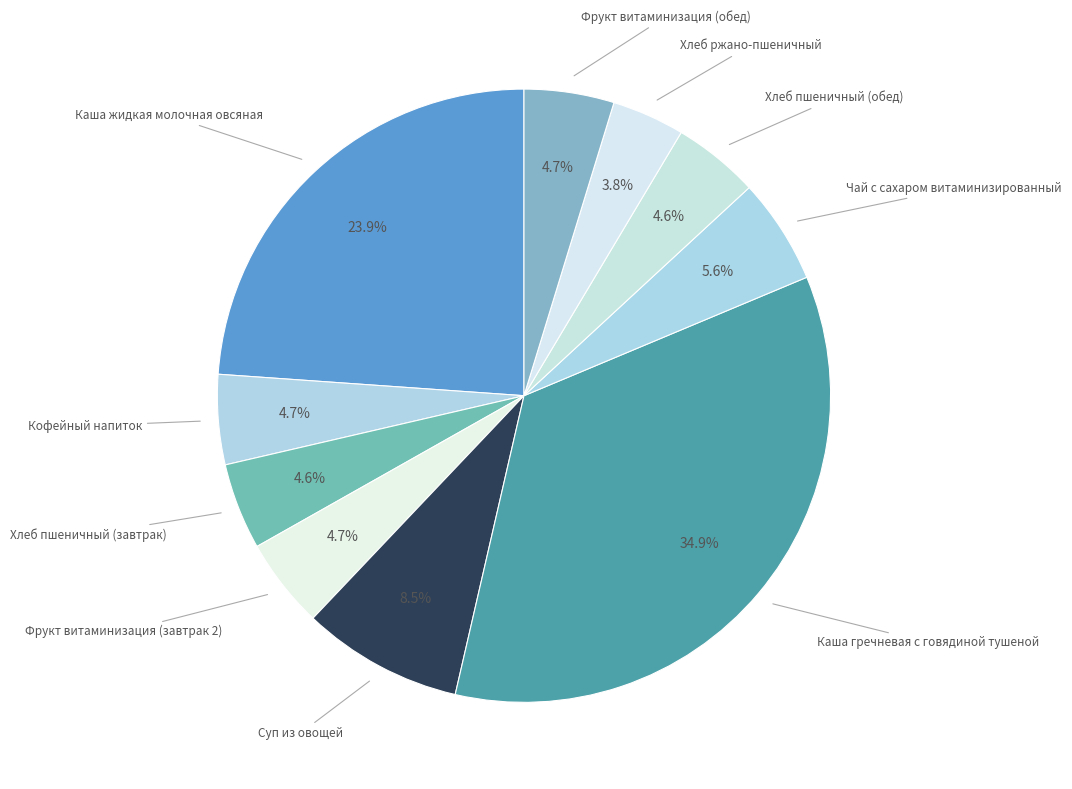

The Каша гречневая с говядиной тушеной slice represents 43% of the pie. True or false?

False